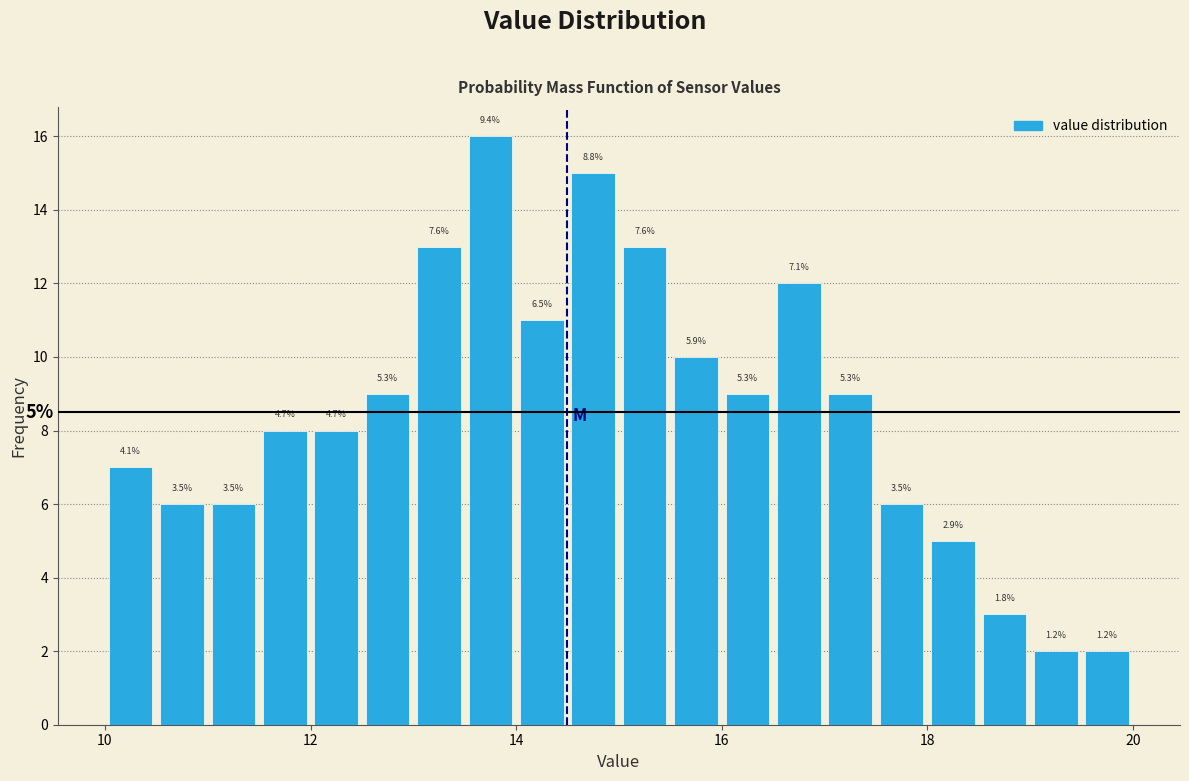

Around what value on the x-axis is the tallest bar? Give the approximate position of its centre, as read against the axis.

13.8